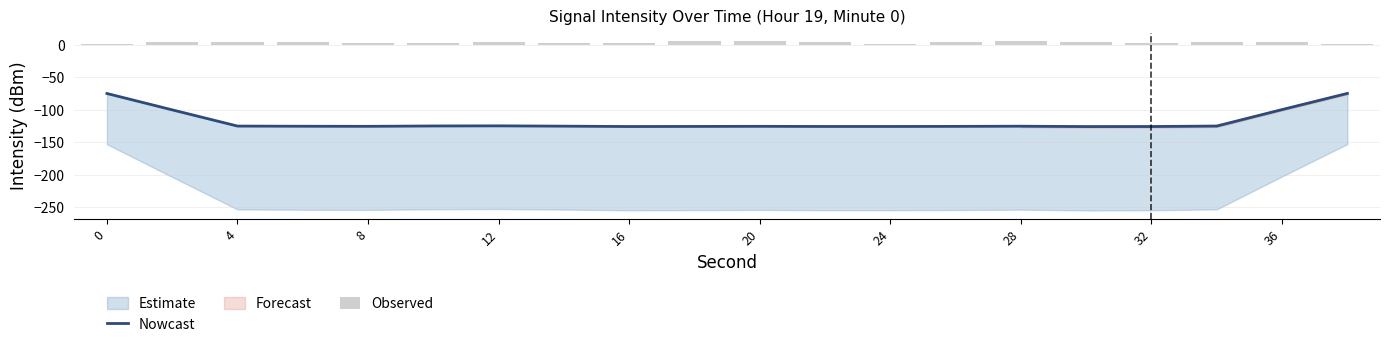

Is it true that Nowcast equals -125.9 at 16?

True